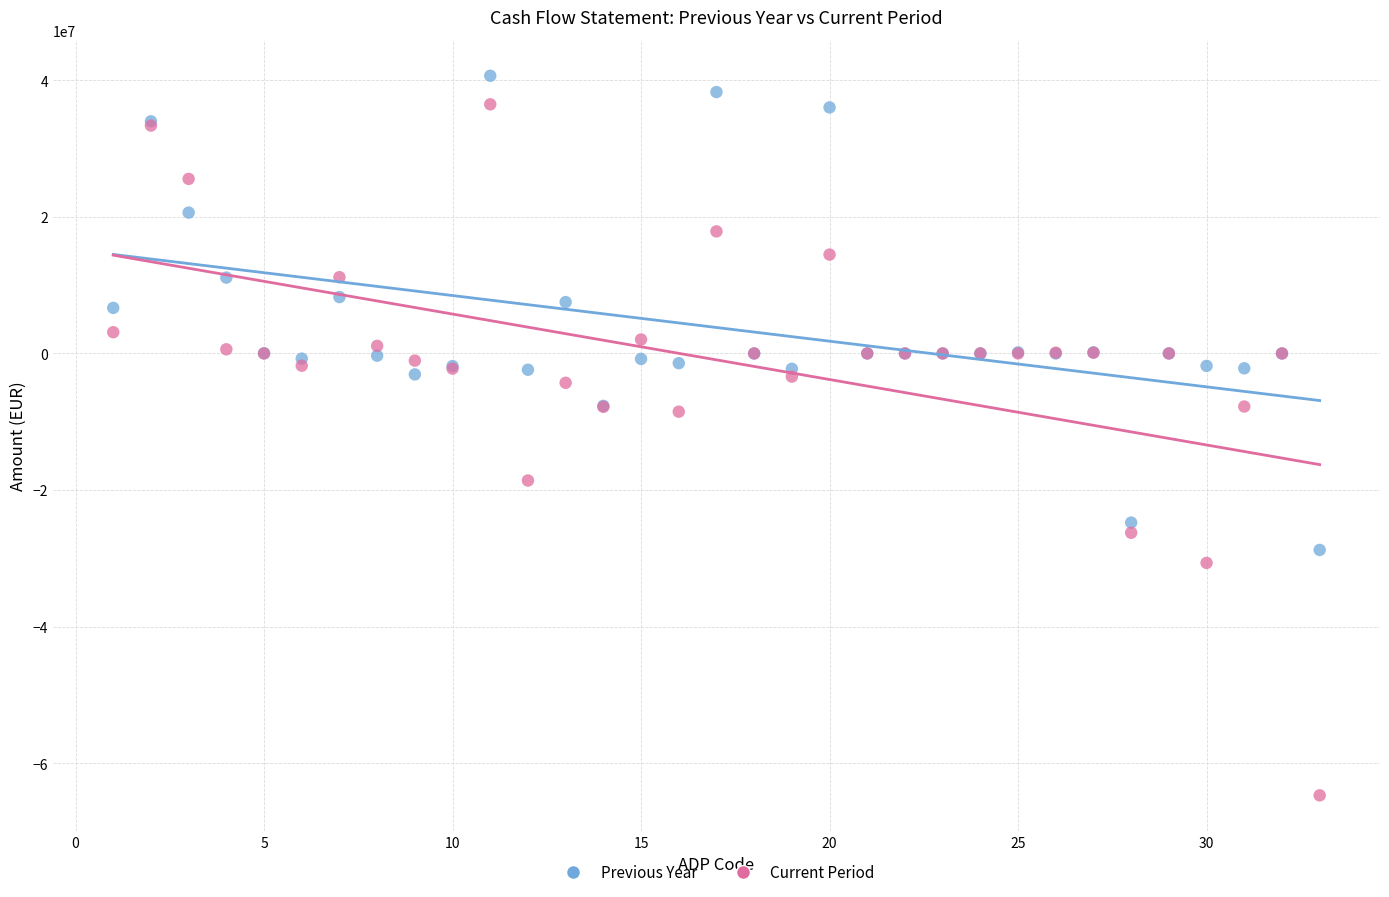

Which series has the largest Y range (max minus min)?

Current Period